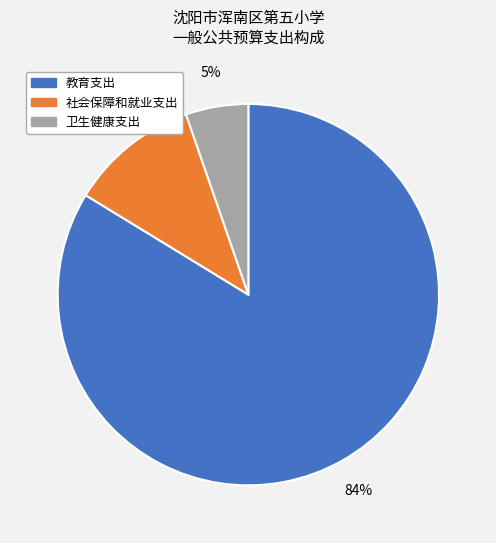

To the nearest percent, what percentage of the pie is 社会保障和就业支出?

11%